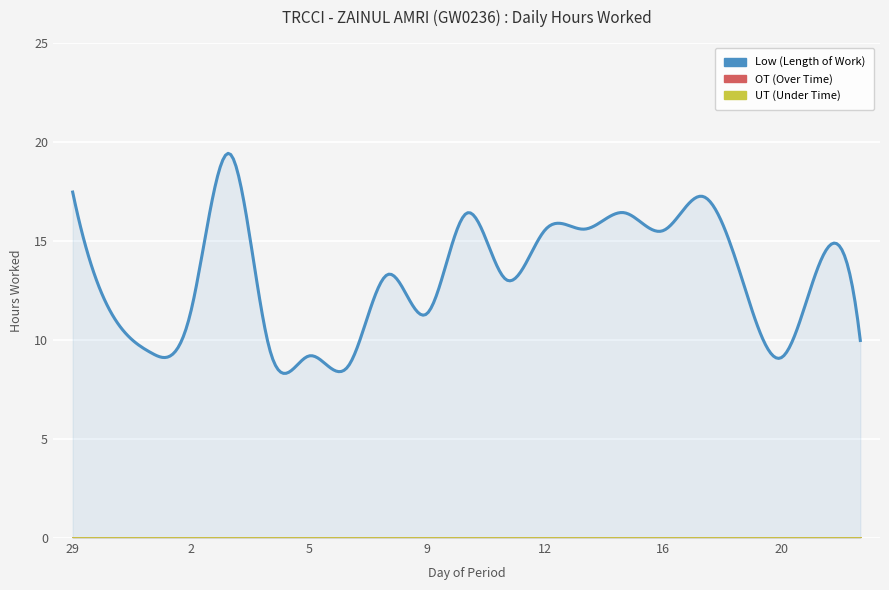

What is the maximum value shown in the chart?

19.4